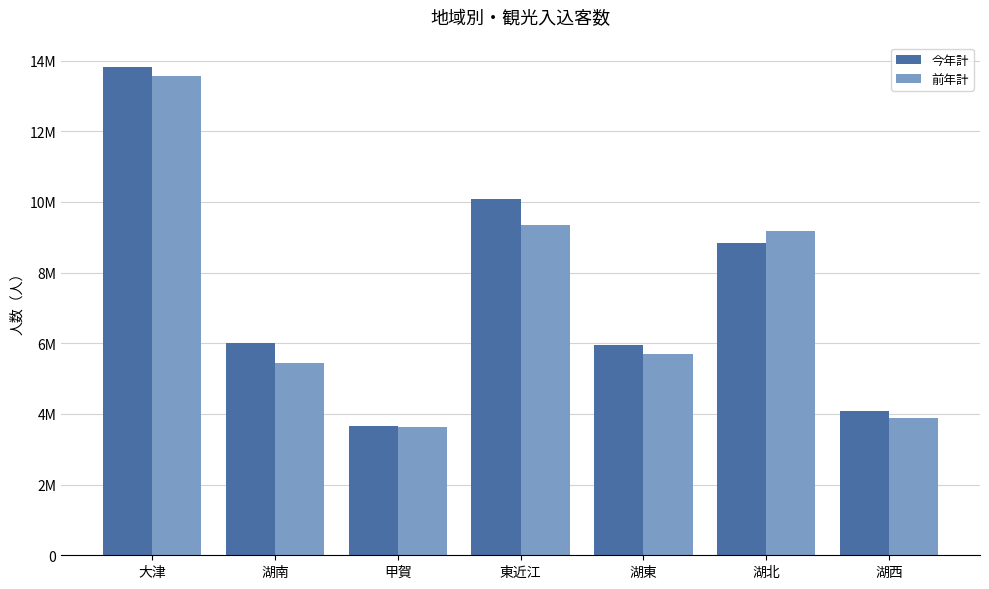

The value of 今年計 at 大津 is 13821300. True or false?

True